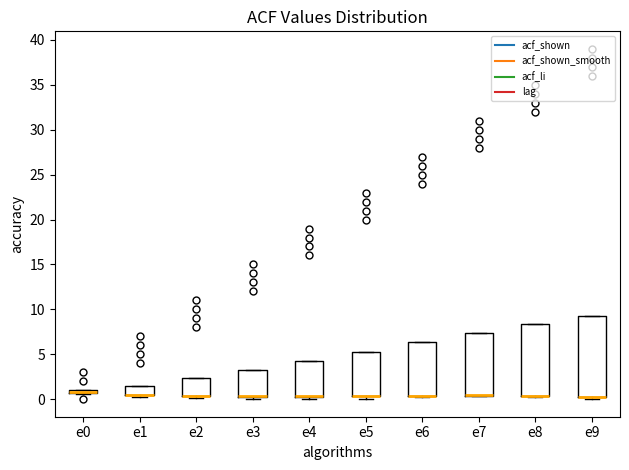

Where is the lower edge of the box for e4 on the y-axis? The values are not printed on the chart, so give them approximately, as read against the axis.

0.5